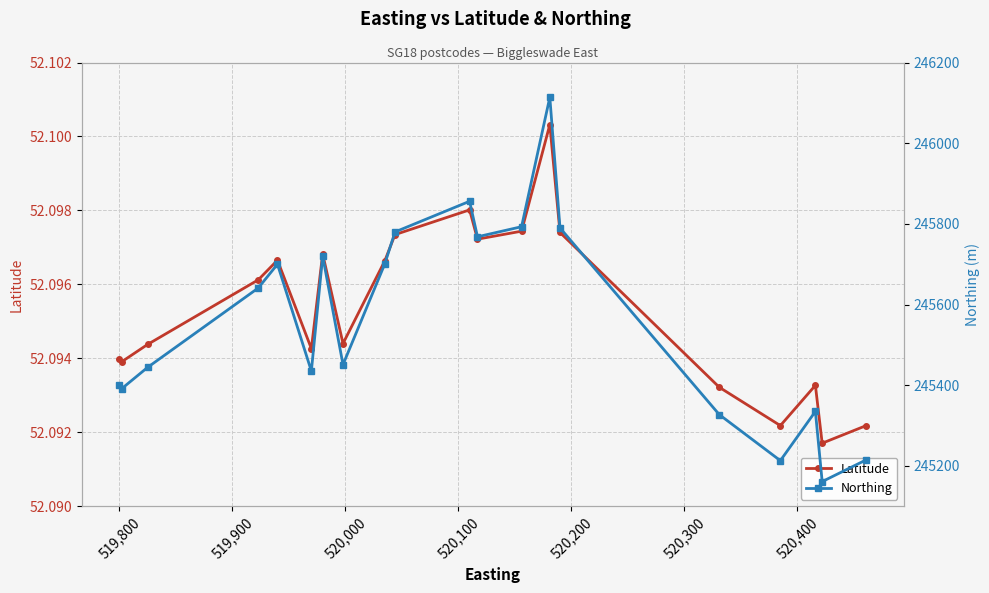

What are all the series names shown in the legend?

Latitude, Northing